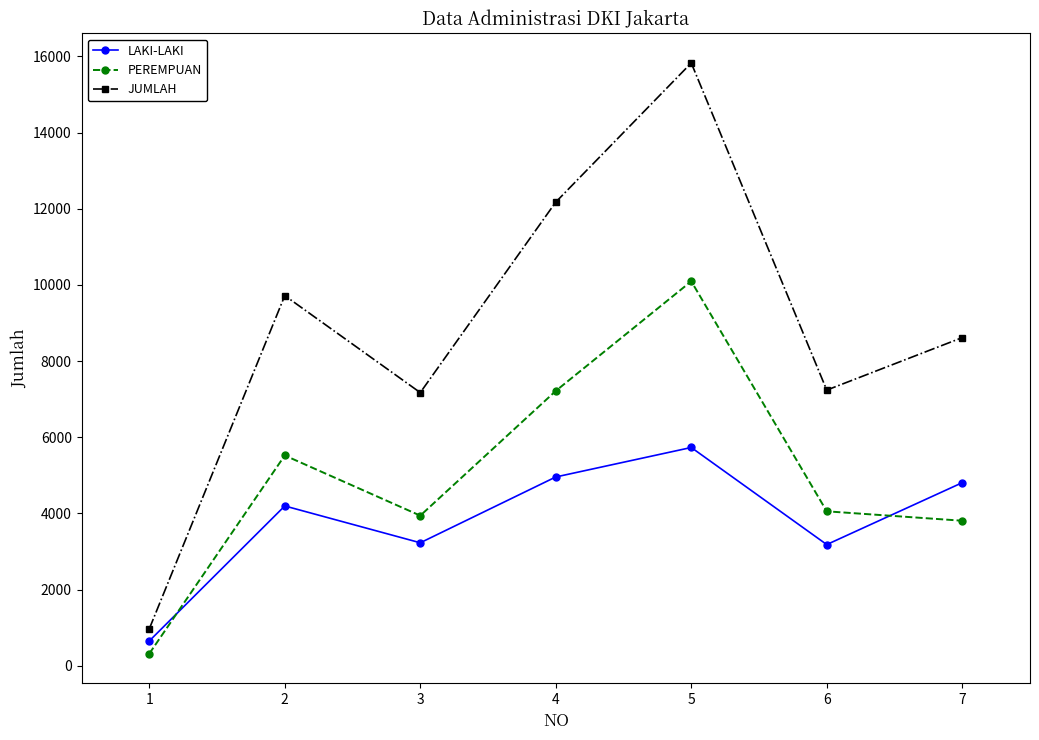

Which series changed the most between 2 and 5?

JUMLAH